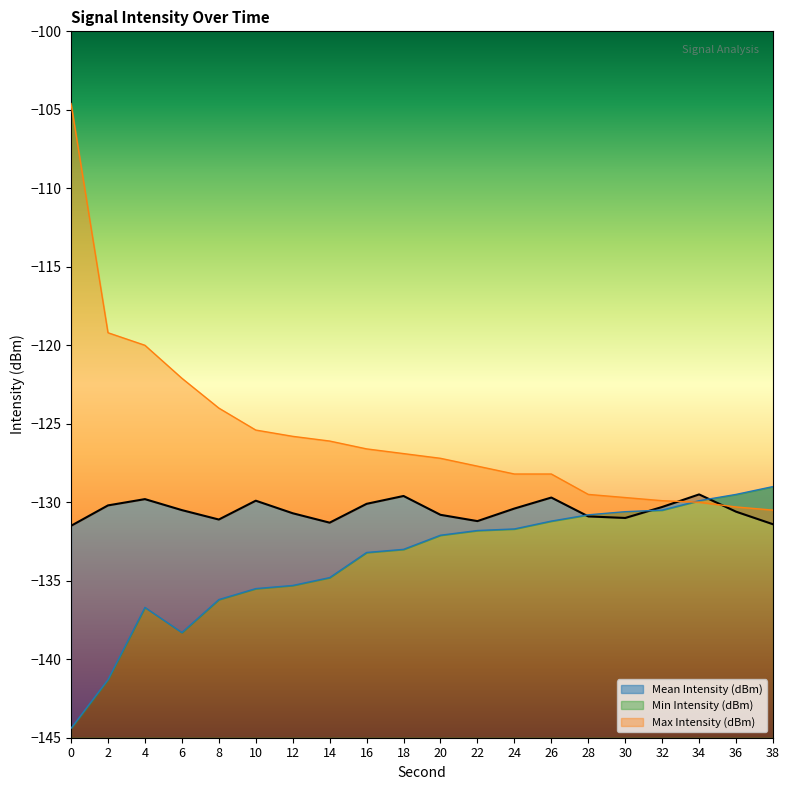

What is the value of the Mean Intensity (dBm) point at the 9th from the left?

-130.1